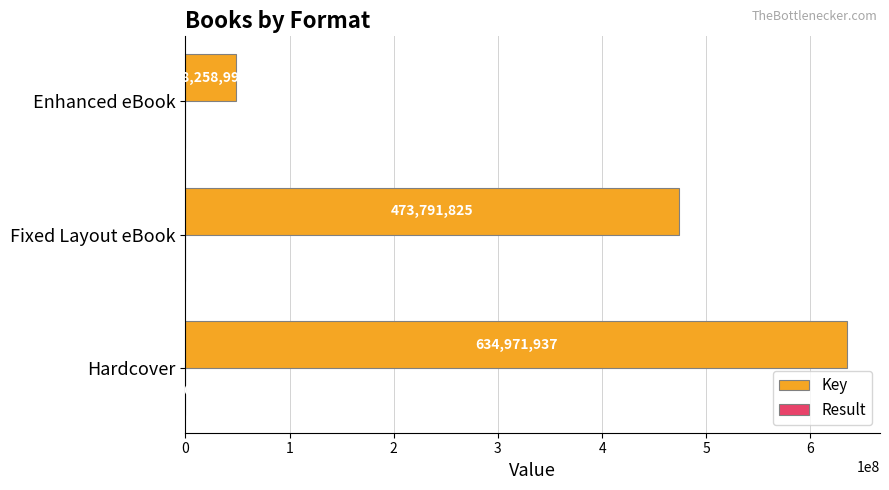

What is the greatest value displayed?

634971937